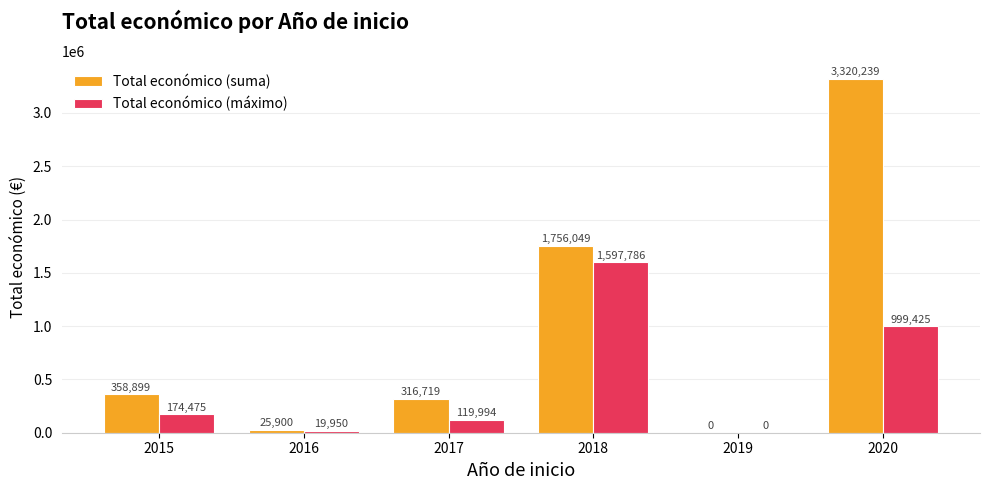

What is the spread (max minus min) of values at 2020?

2320814